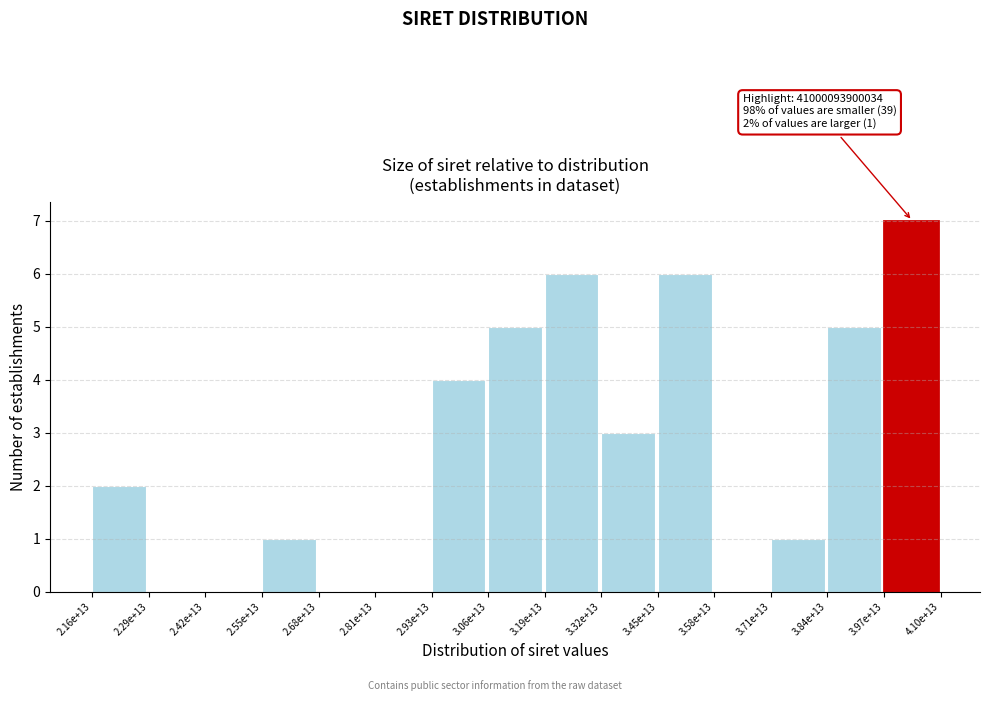

Reading left to right, transcribe all the data shown in this chart.

2.16e+13=2	2.29e+13=0	2.42e+13=0	2.55e+13=1	2.68e+13=0	2.81e+13=0	2.93e+13=4	3.06e+13=5	3.19e+13=6	3.32e+13=3	3.45e+13=6	3.58e+13=0	3.71e+13=1	3.84e+13=5	3.97e+13=7